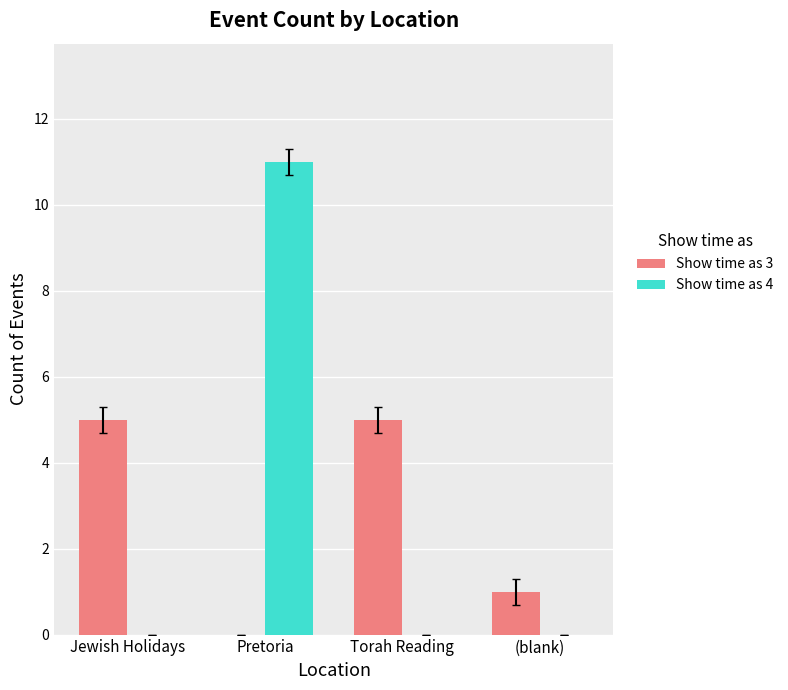

What is the difference between the Show time as 3 values at Pretoria and Jewish Holidays?

5